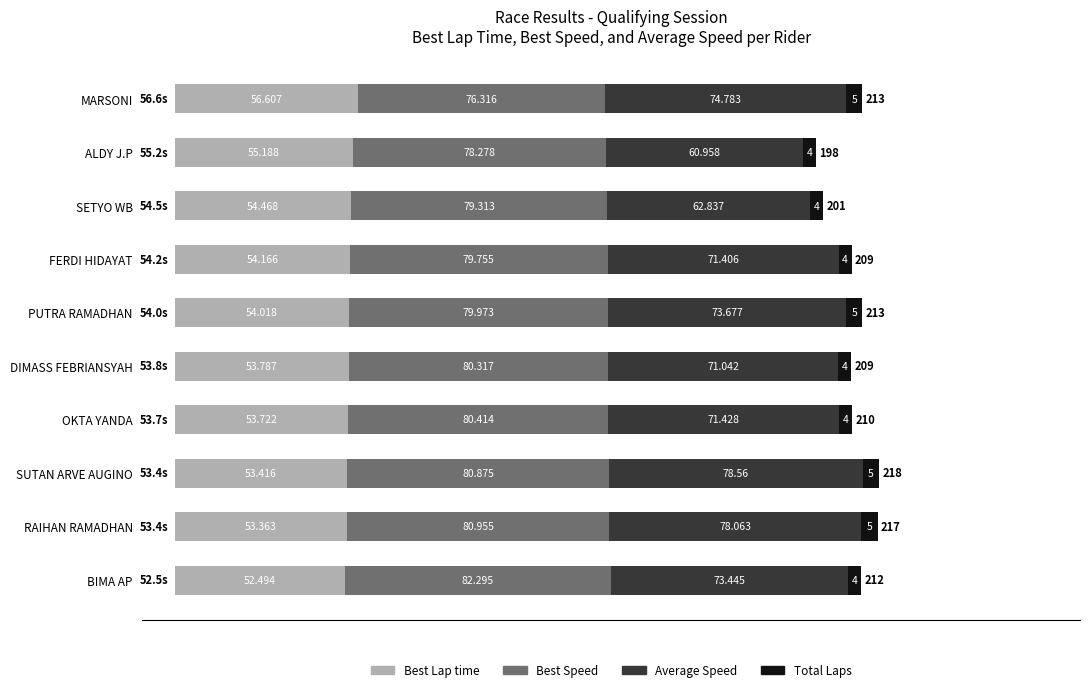

At which category is the sum across all series the highest?

SUTAN ARVE AUGINO